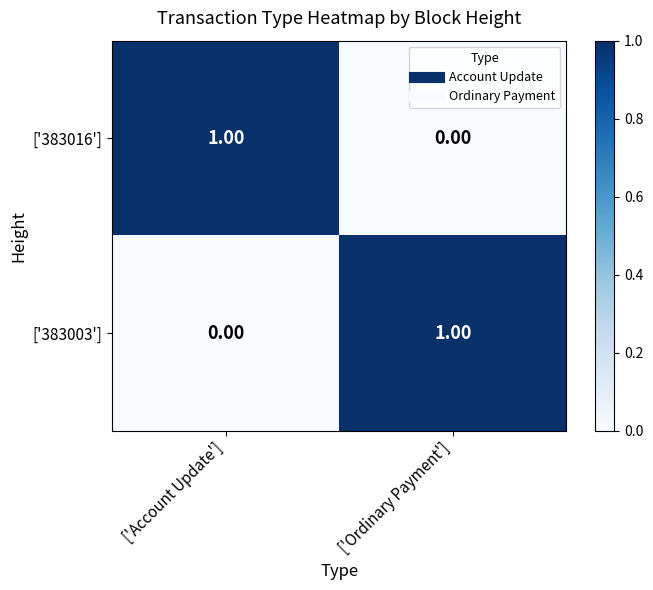

Which category has the highest value in the ['383003'] series?

['Ordinary Payment']